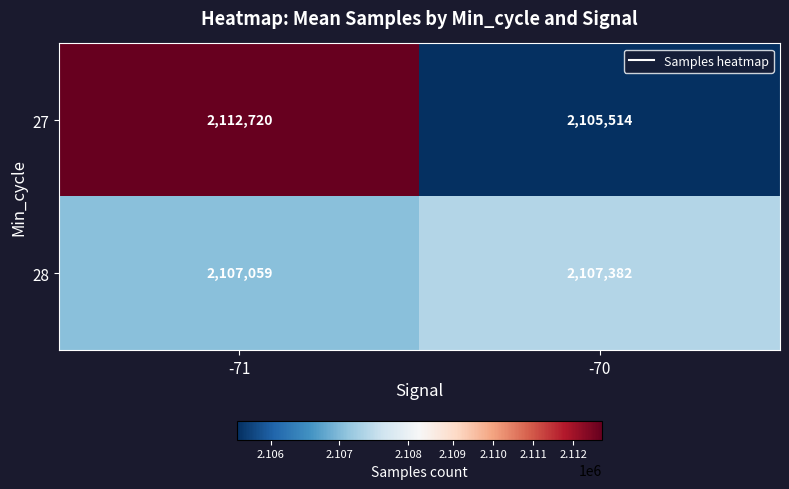

The 28 series shows 2965554 at -70. True or false?

False